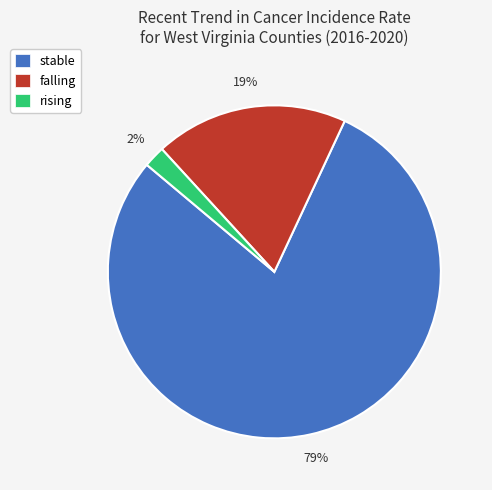

What is the majority slice?

stable